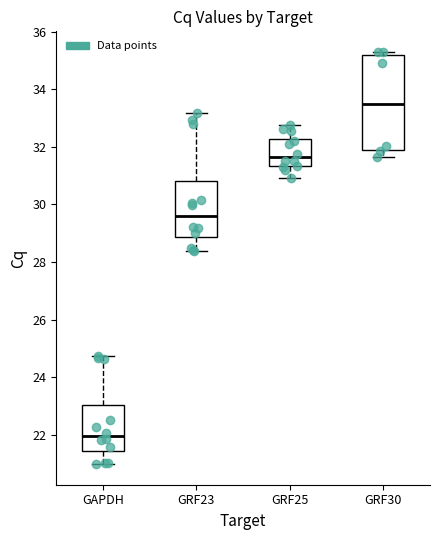

Which box has the highest median line?

GRF30